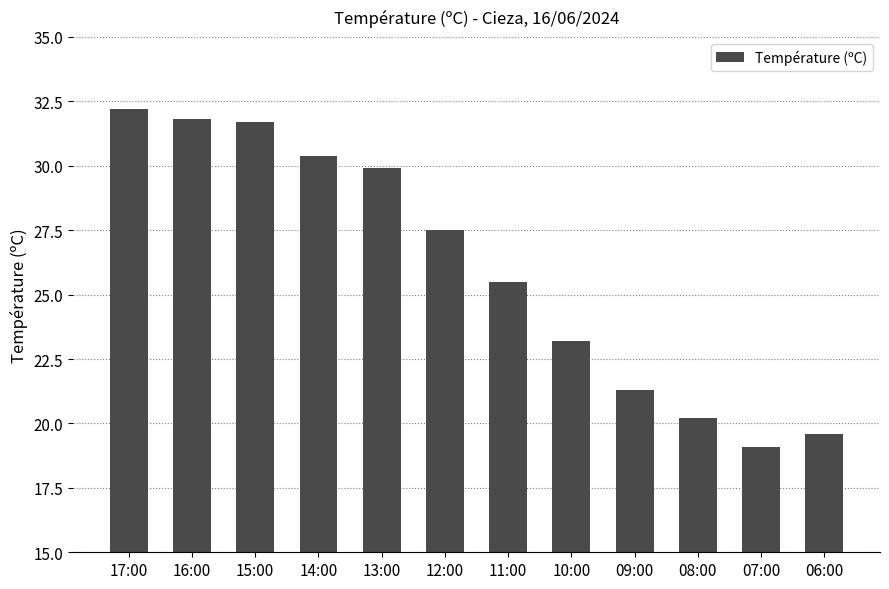

What is the ratio of the value at 14:00 to the value at 12:00?

1.1